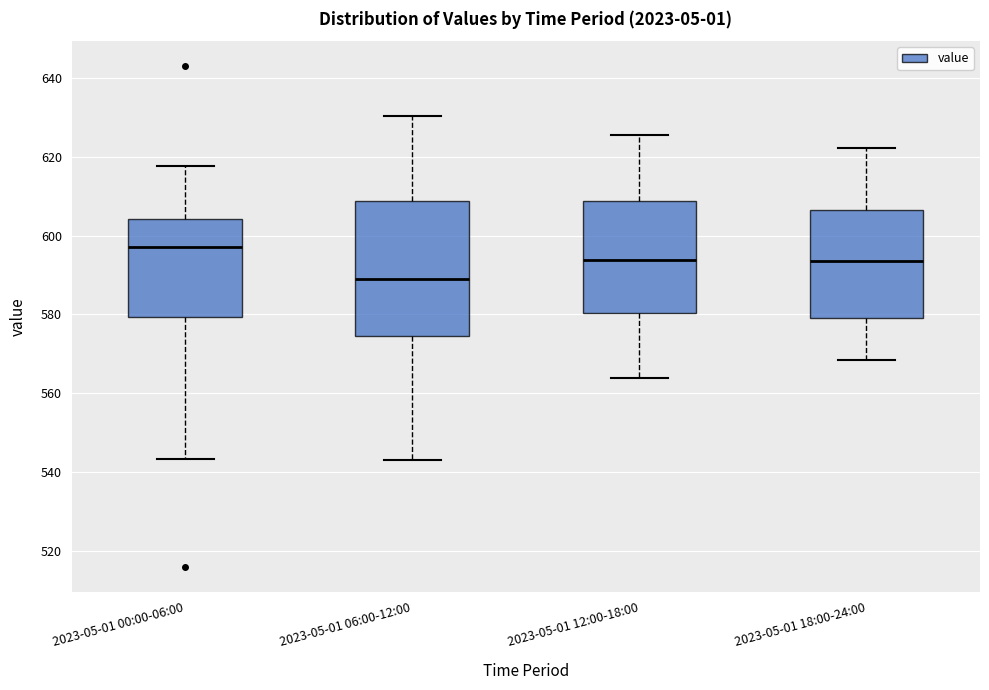

Comparing the boxes themselves (not the whiskers), which one is the tallest?

2023-05-01 06:00-12:00